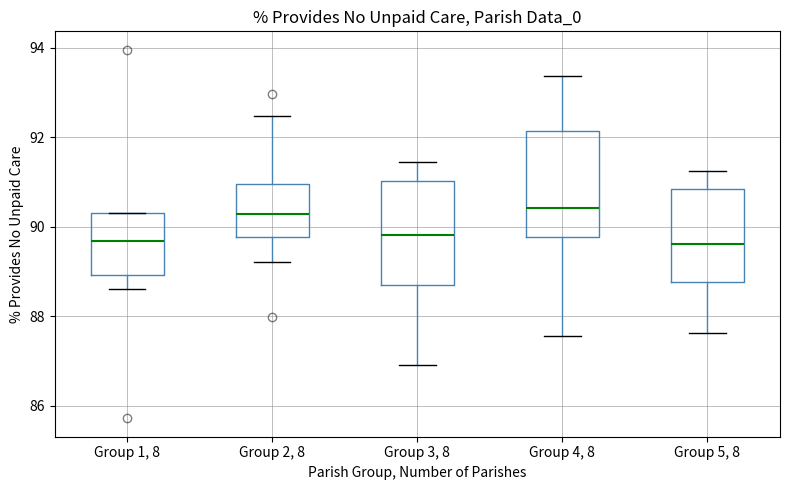

Reading left to right, read every box against the y-axis: the position of its median line, the range the box covers, and the ends of its whiskers. The values are not printed on the chart, so give them approximately, as read against the axis.

Group 1, 8: median 89.6, box 89.0 to 90.4, whiskers 88.6 to 90.4
Group 2, 8: median 90.2, box 89.8 to 91.0, whiskers 89.2 to 92.4
Group 3, 8: median 89.8, box 88.6 to 91.0, whiskers 87.0 to 91.4
Group 4, 8: median 90.4, box 89.8 to 92.2, whiskers 87.6 to 93.4
Group 5, 8: median 89.6, box 88.8 to 90.8, whiskers 87.6 to 91.2